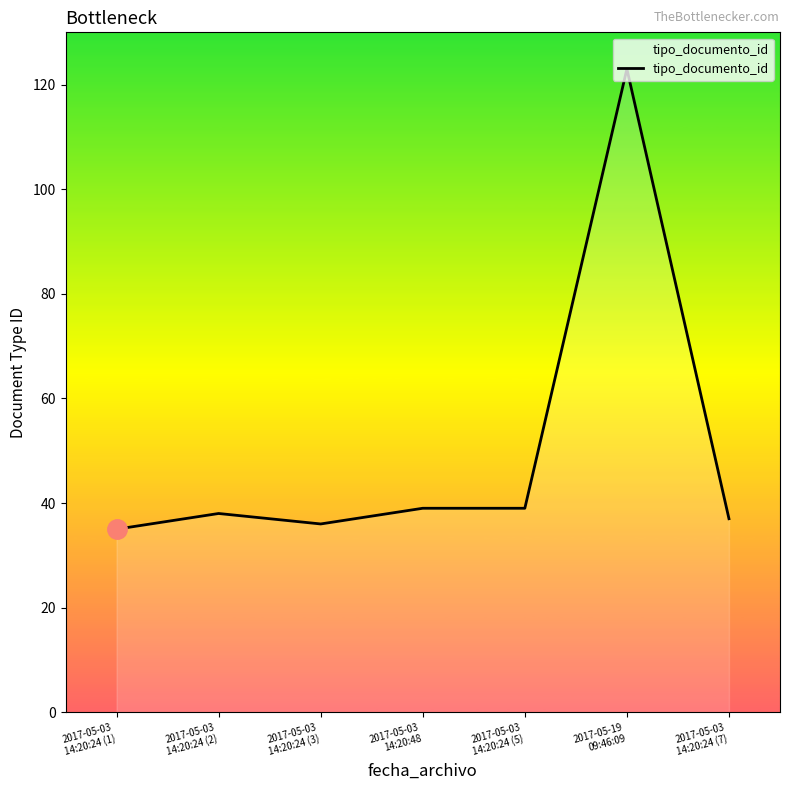

What is the average value?

50